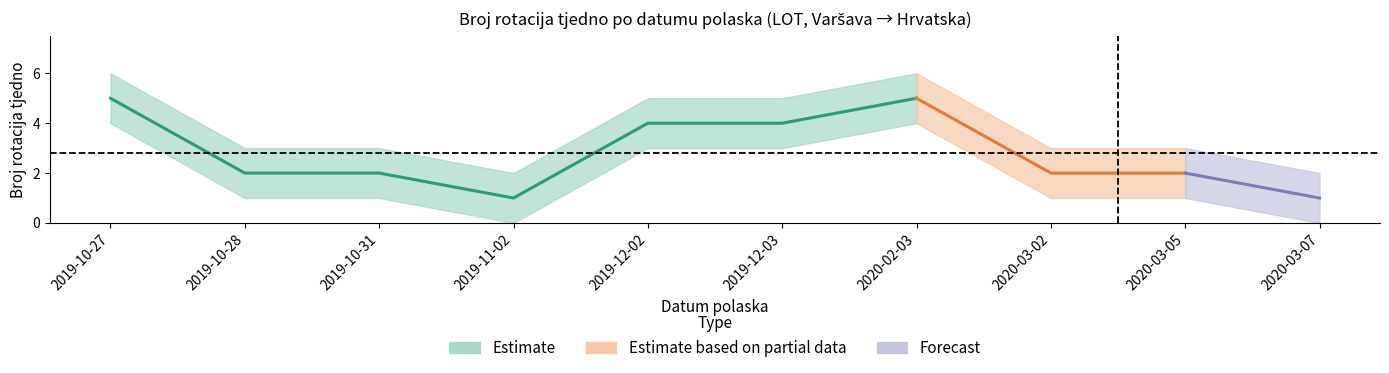

Reading right to left, transcribe all the data shown in this chart.

Broj rotacija tjedno: 2020-03-07=1	2020-03-05=2	2020-03-02=2	2020-02-03=5	2019-12-03=4	2019-12-02=4	2019-11-02=1	2019-10-31=2	2019-10-28=2	2019-10-27=5
upper: 2020-03-07=2	2020-03-05=3	2020-03-02=3	2020-02-03=6	2019-12-03=5	2019-12-02=5	2019-11-02=2	2019-10-31=3	2019-10-28=3	2019-10-27=6
lower: 2020-03-07=0	2020-03-05=1	2020-03-02=1	2020-02-03=4	2019-12-03=3	2019-12-02=3	2019-11-02=0	2019-10-31=1	2019-10-28=1	2019-10-27=4